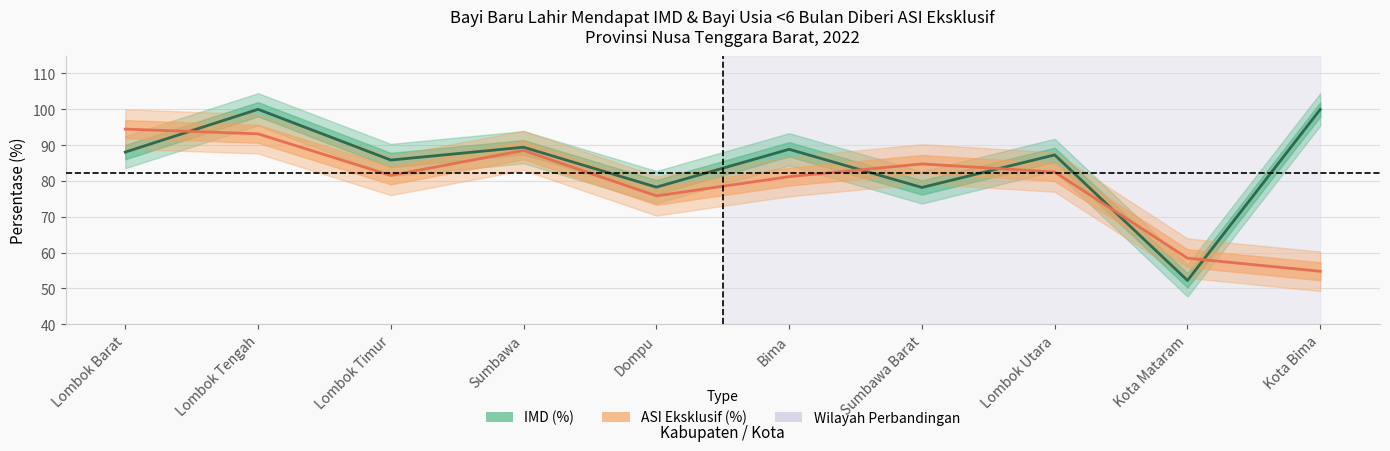

Rank the categories by ASI Eksklusif (%) value from highest to lowest.

Lombok Barat, Lombok Tengah, Sumbawa, Sumbawa Barat, Lombok Utara, Lombok Timur, Bima, Dompu, Kota Mataram, Kota Bima